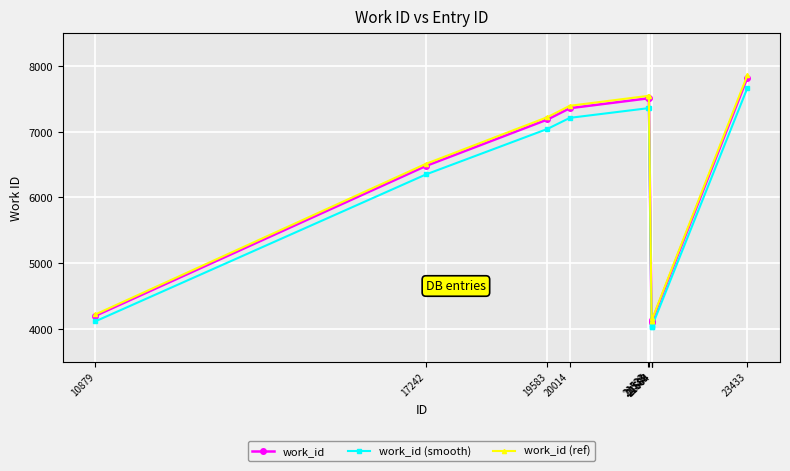

What is the smallest value displayed?

4020.9